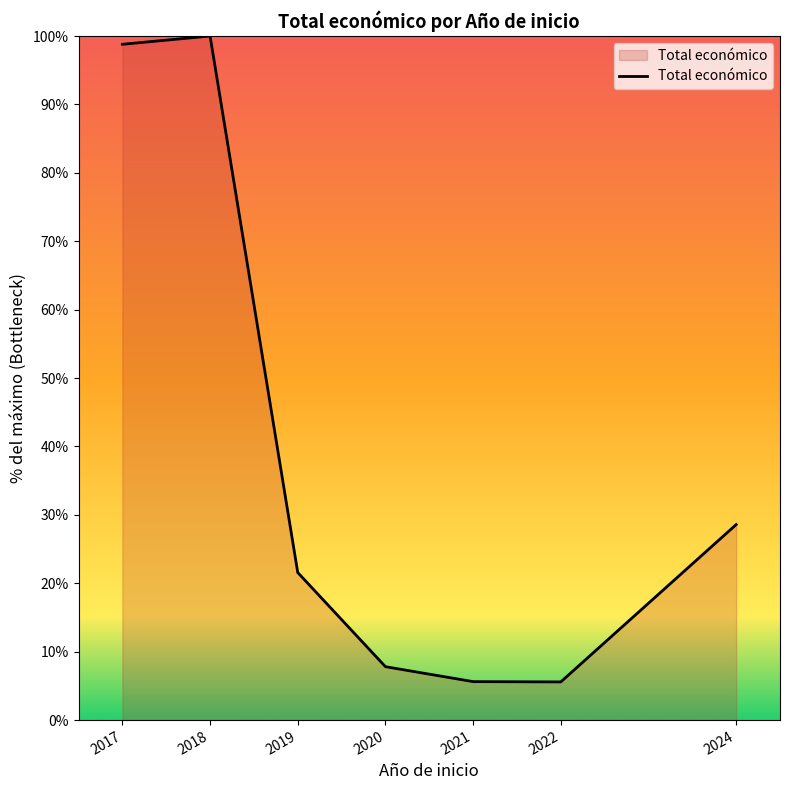

What is the difference between the values at 2024 and 2022?

23.0